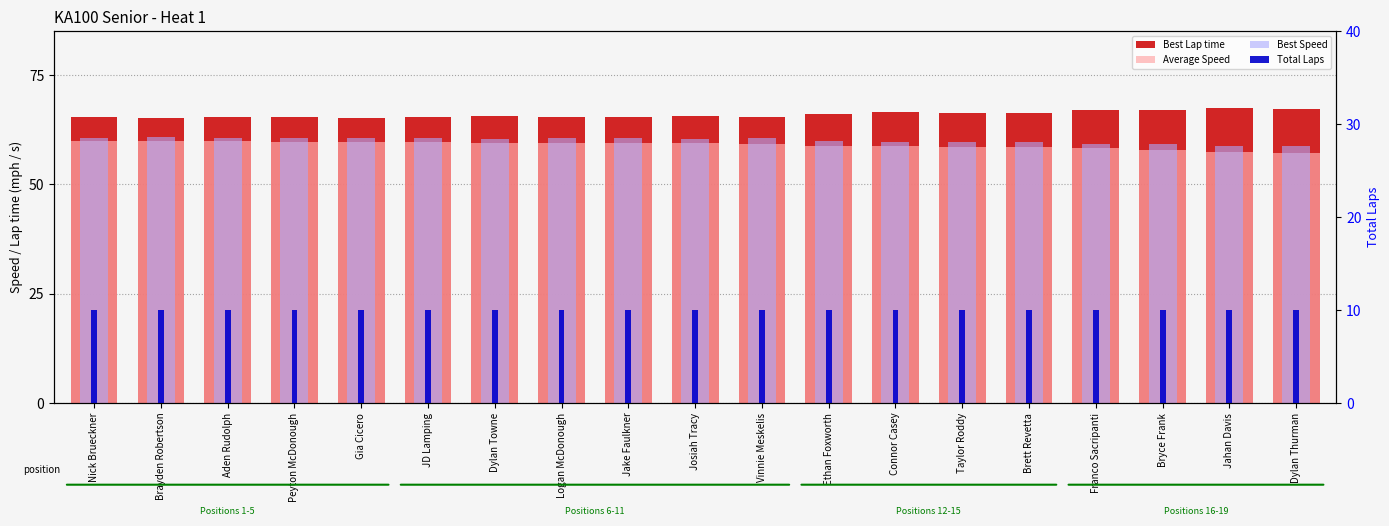

Does the chart contain stacked bars?

No